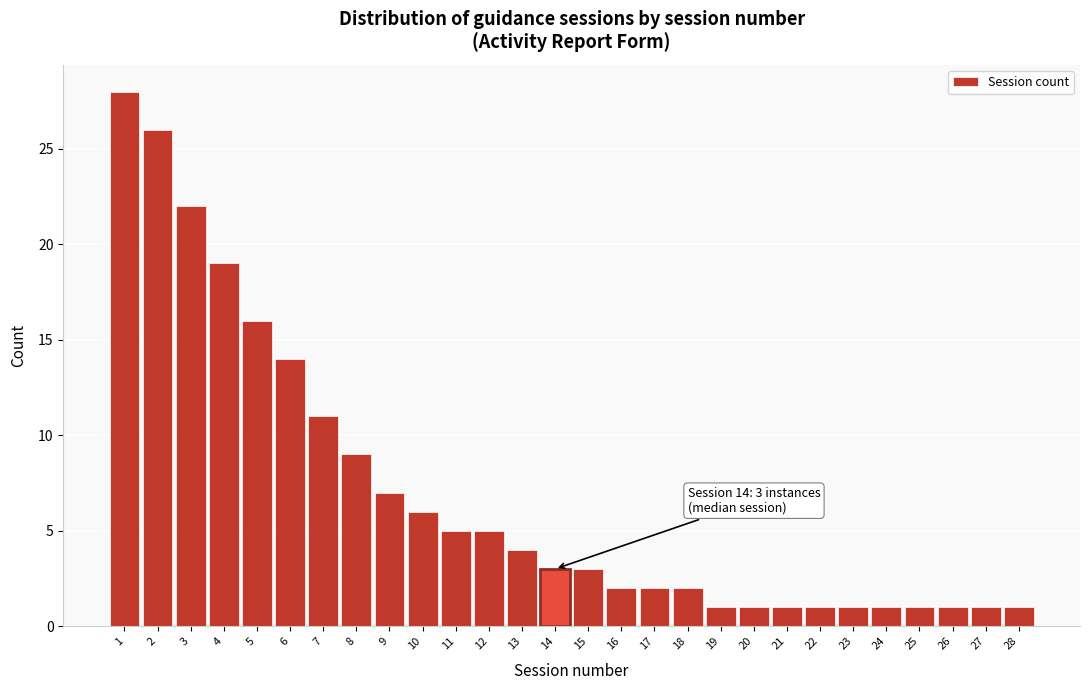

Reading left to right, list all the values displayed in this chart.

28	26	22	19	16	14	11	9	7	6	5	5	4	3	3	2	2	2	1	1	1	1	1	1	1	1	1	1